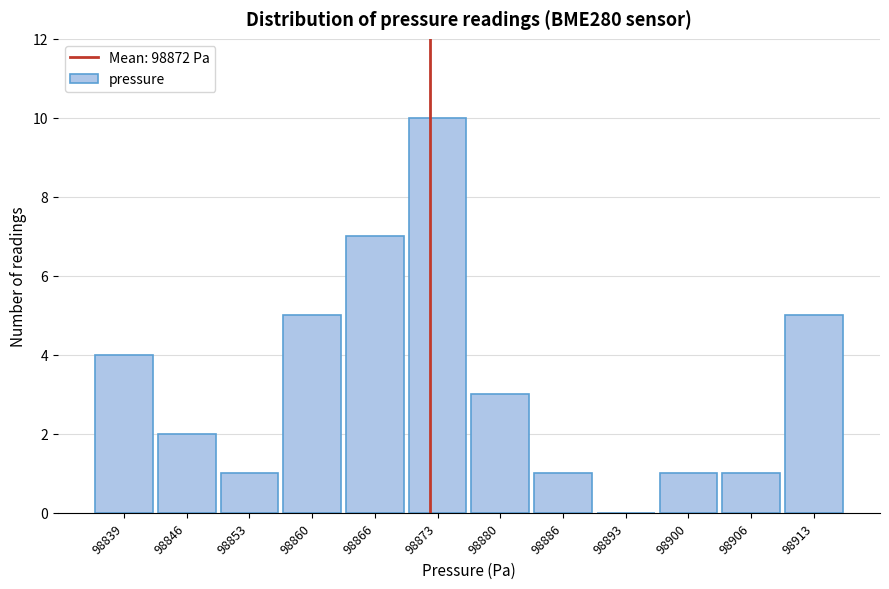

How tall is the bar that spans 98870 to 98876 on the x-axis? Neither the bar edges nor the heights are printed on the chart, so give them approximately, as read against the axes.

10